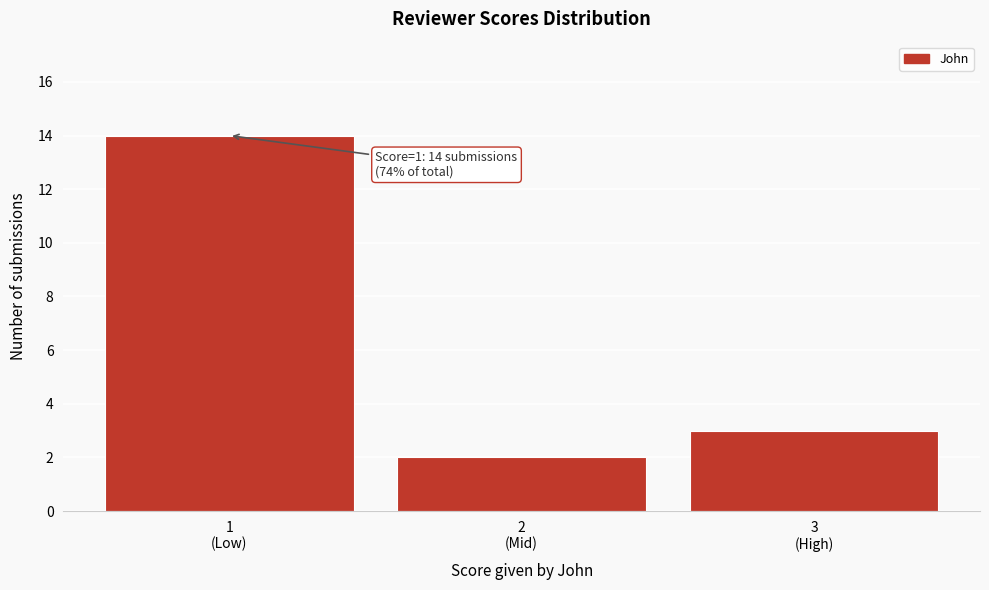

Reading left to right, extract all data points from this chart.

14	2	3